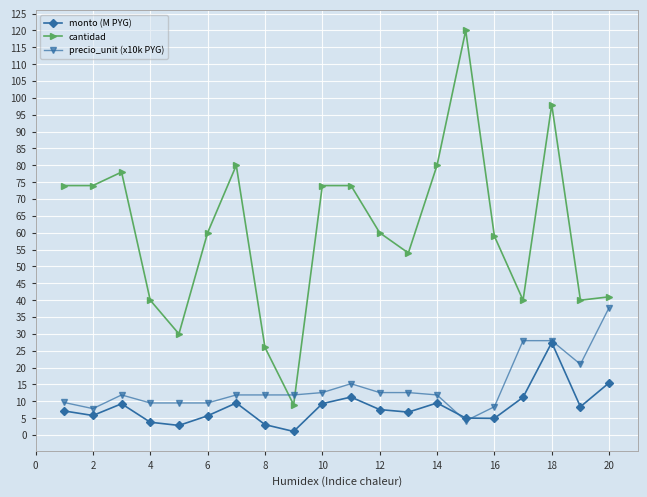

What is the minimum value for cantidad?

9.0